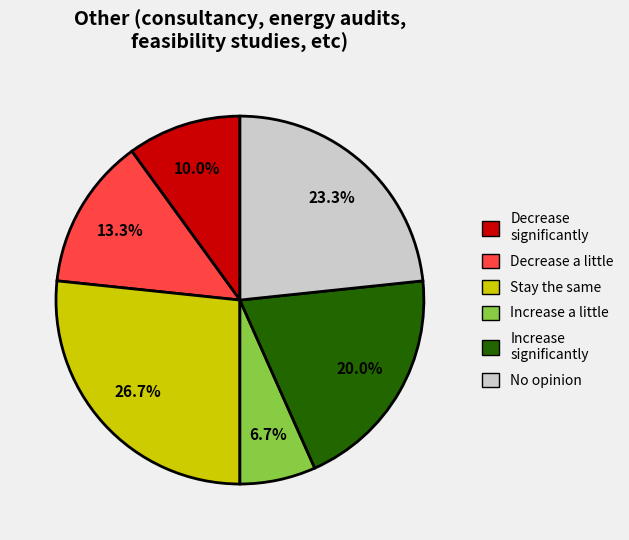

Between Increase a little and No opinion, which is larger?

No opinion